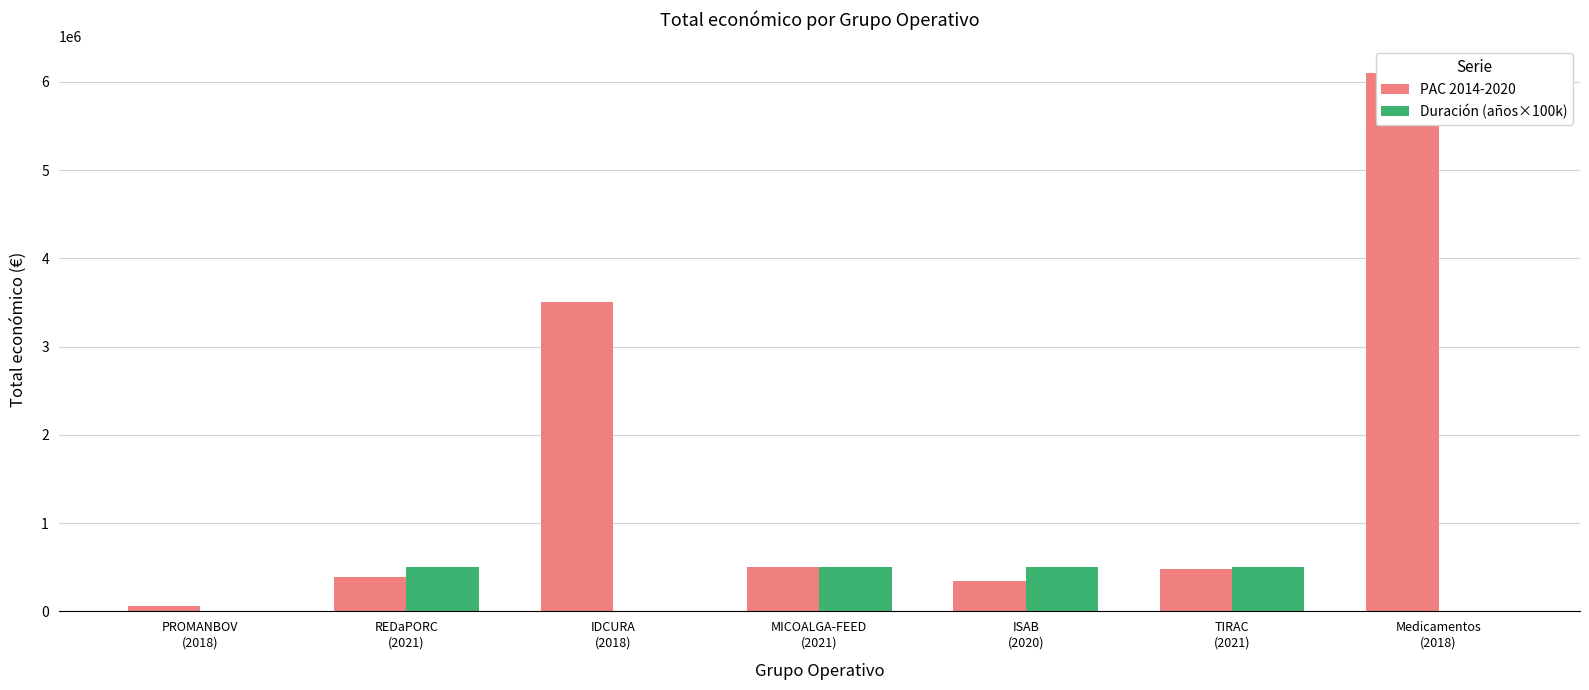

At which label does PAC 2014-2020 reach its minimum?

PROMANBOV
(2018)